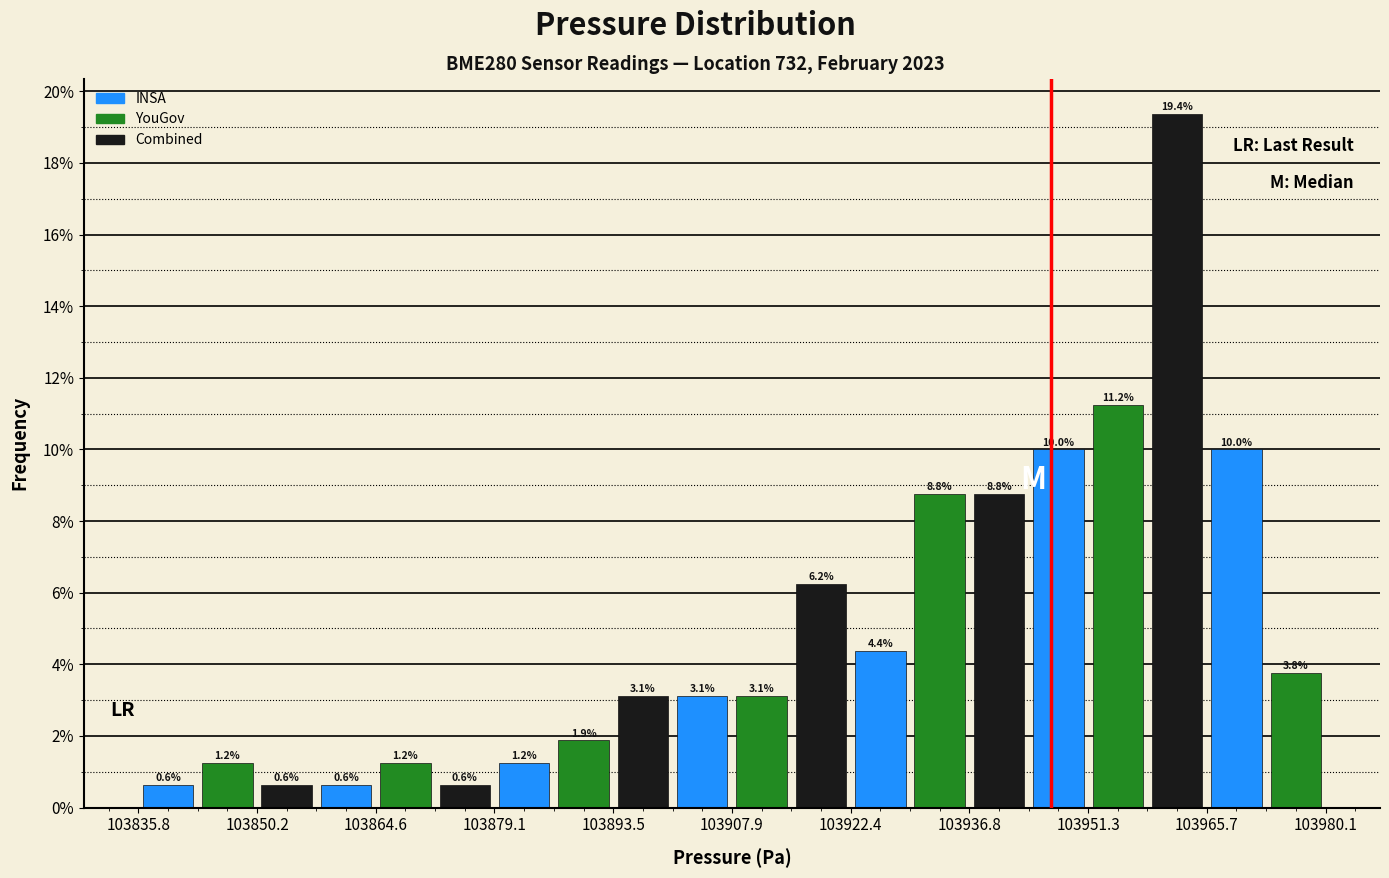

Around what value on the x-axis is the tallest bar? Give the approximate position of its centre, as read against the axis.

103962